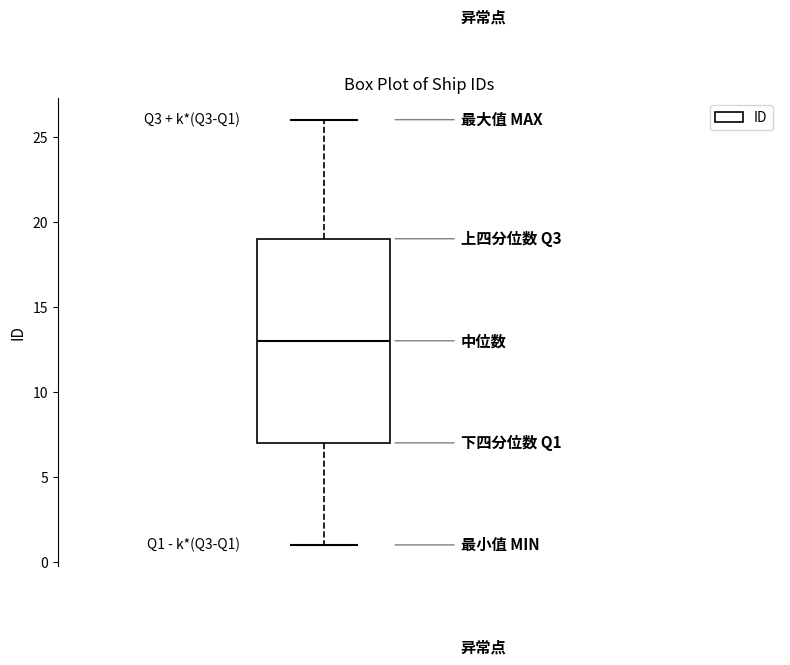

Transcribe this box plot: give where the median line is, the range the box spans, and where the two whiskers end, as read against the y-axis. The values are not printed on the chart, so give them approximately, as read against the axis.

median 13, box 7 to 19, whiskers 1 to 26